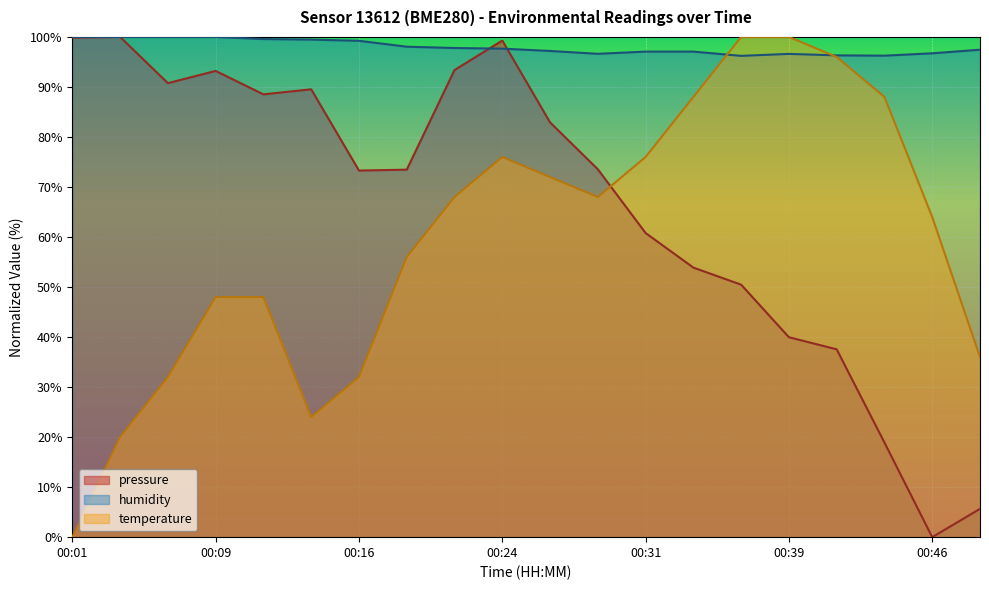

At how many categories does at least one series exceed 42?

20